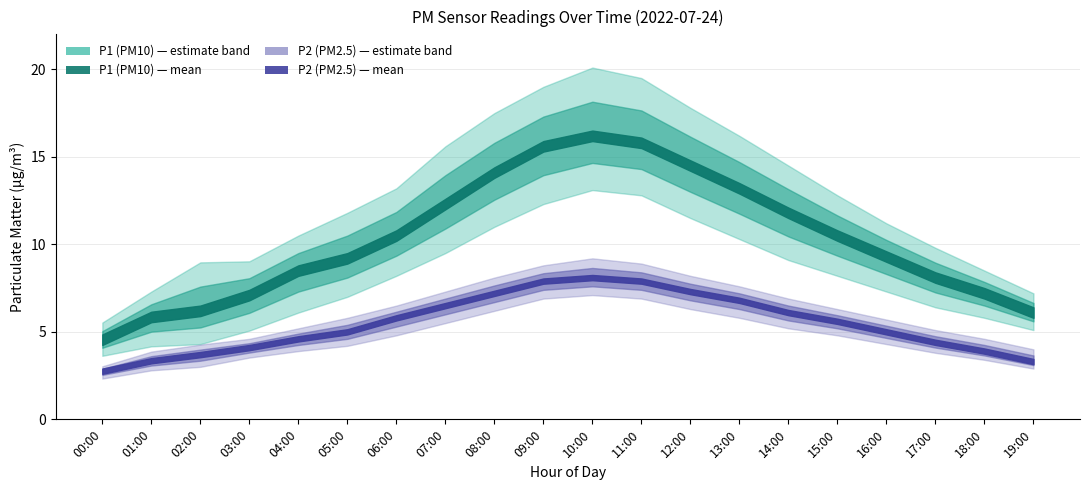

At which category is the sum across all series the highest?

10:00